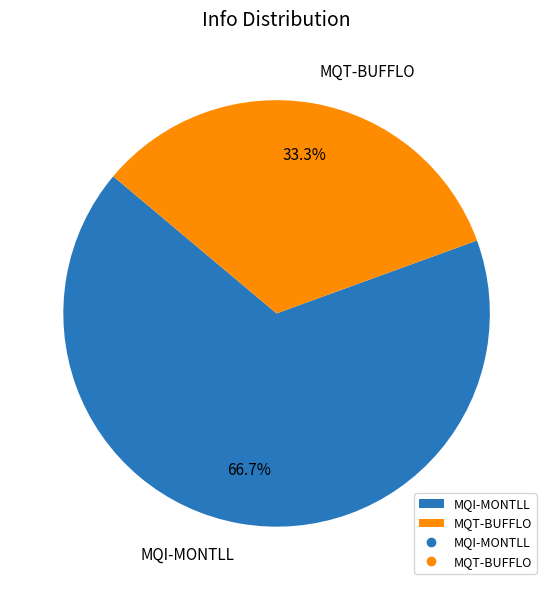

How many slices are in this pie chart?

2